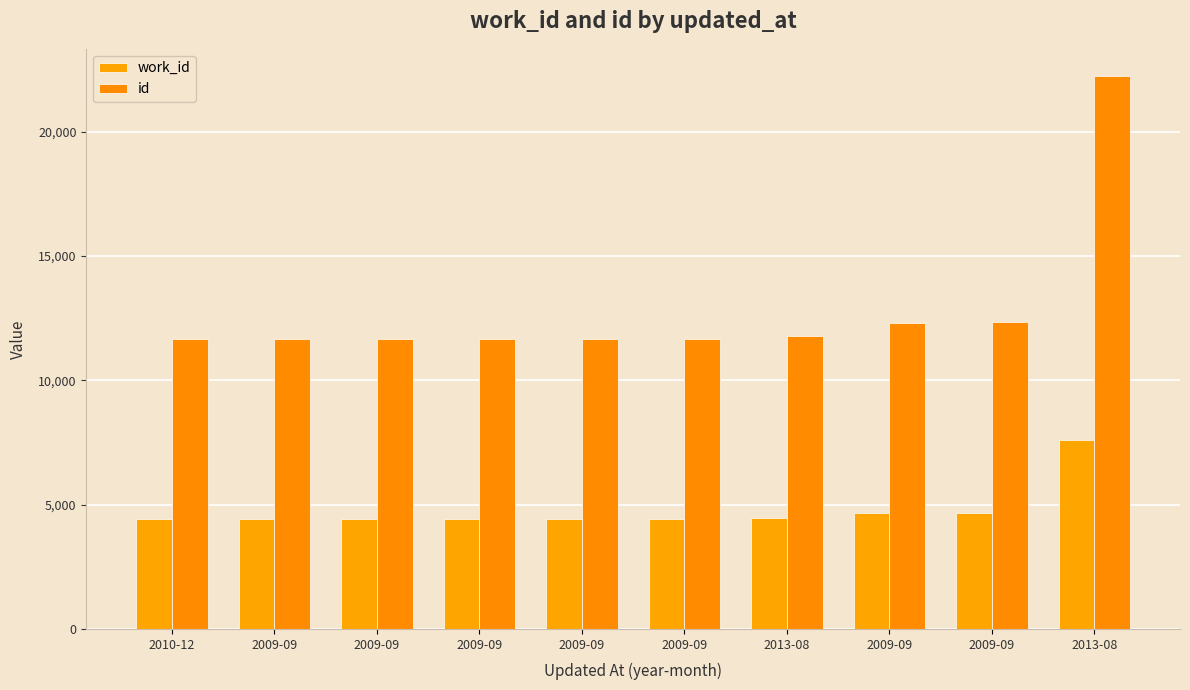

Count the number of data series in this chart.

2